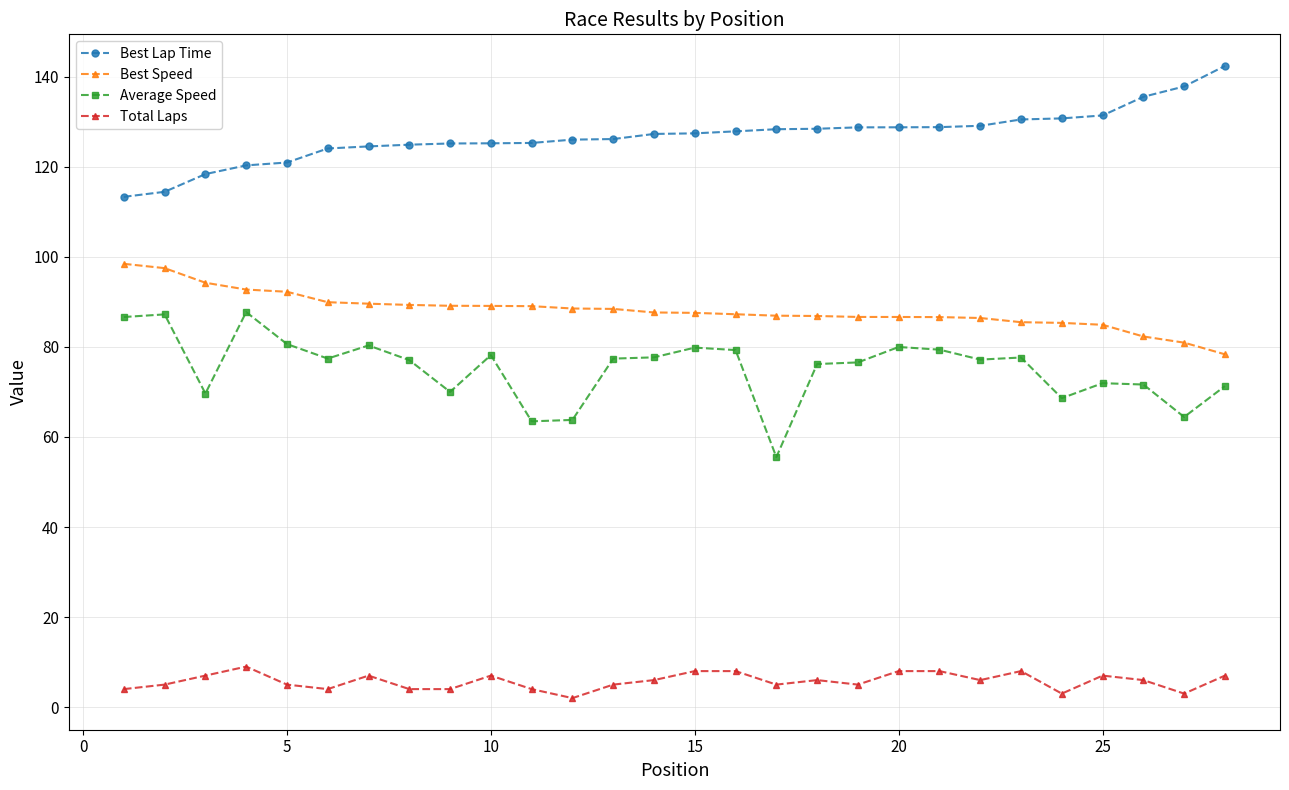

What is the difference between the second highest and minimum values in the Best Speed series?

19.1